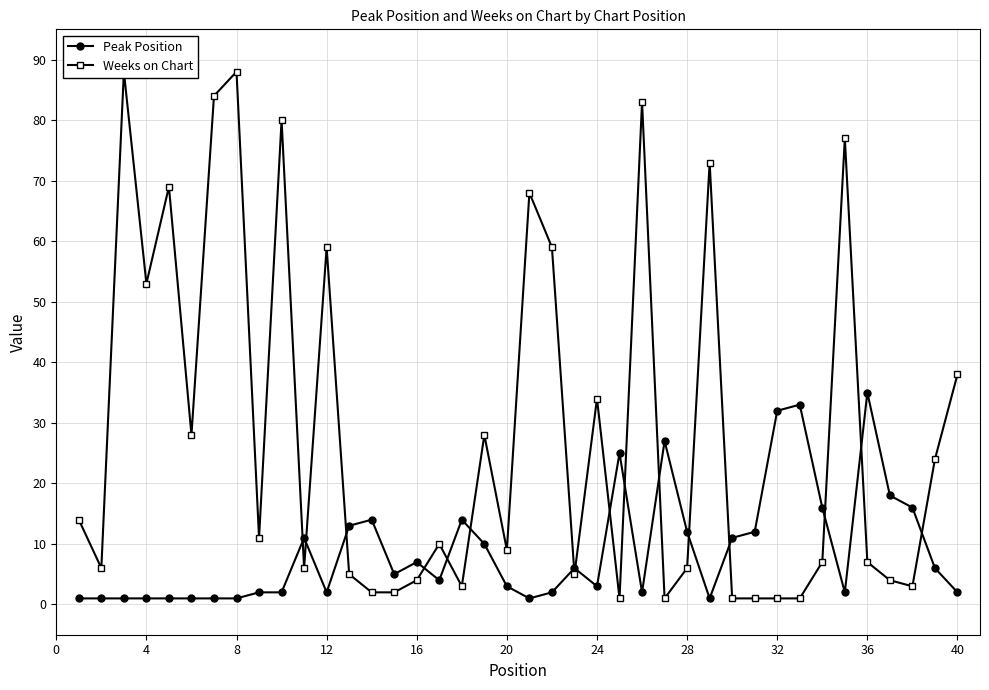

True or false: Peak Position has more than 1 points higher than both neighbors.

True